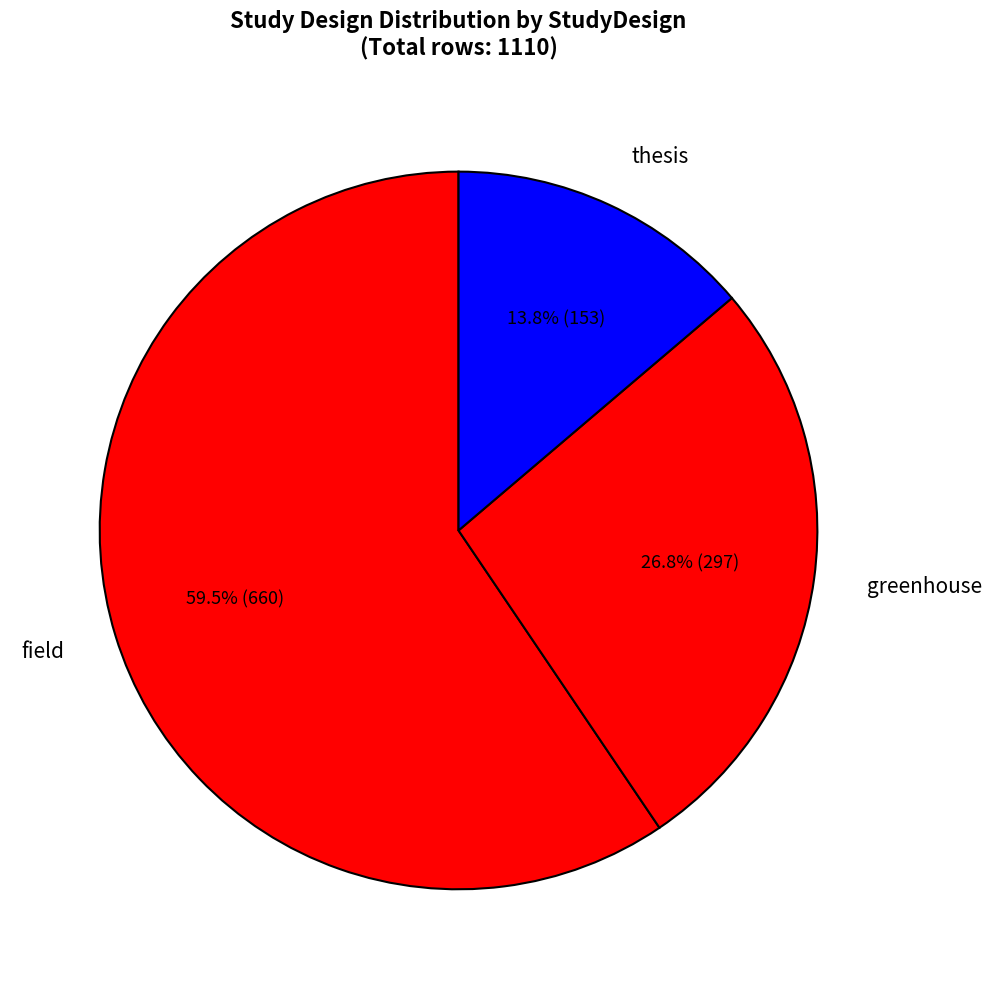

To the nearest percent, what is the difference between the greenhouse and thesis slice percentages?

13%